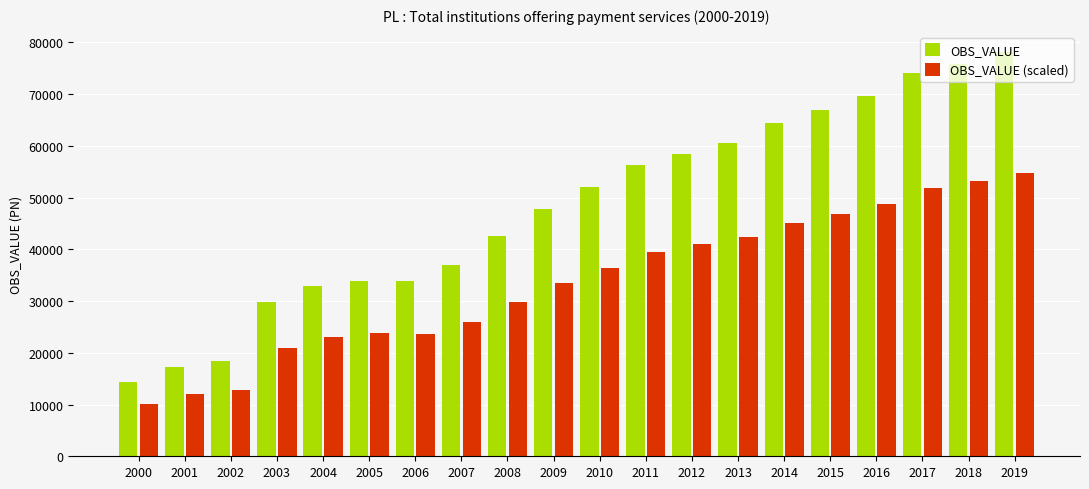

Which label corresponds to the smallest value in the chart?

2000